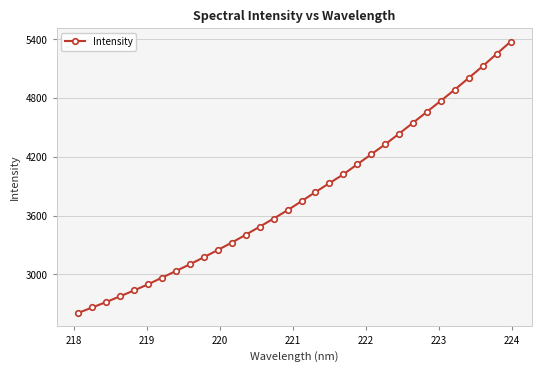

What is the value of the 25th point from the left?

4548.3